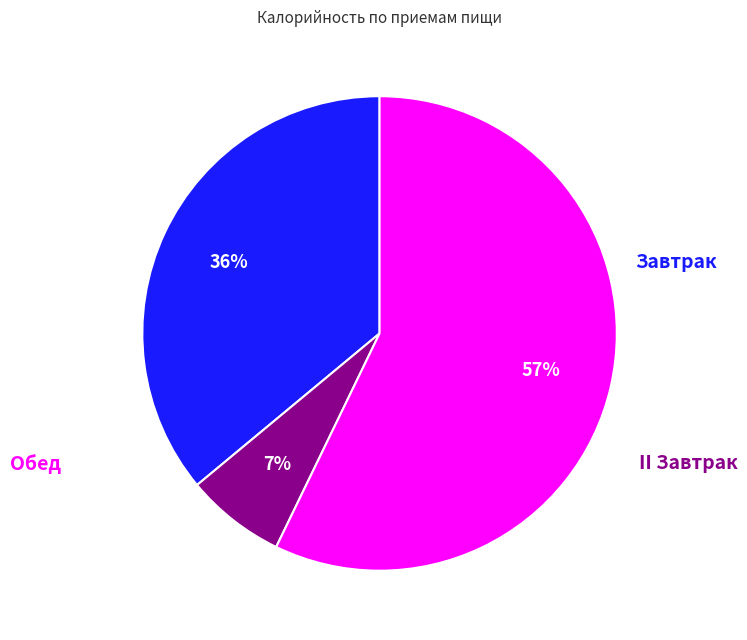

What percentage do II Завтрак and Обед together represent?

64.0%